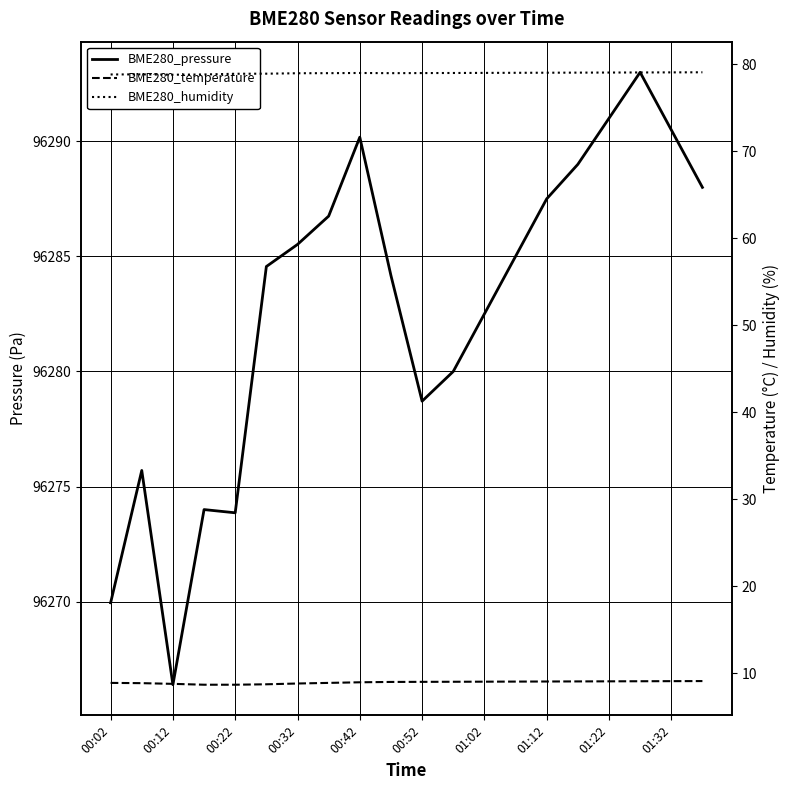

True or false: BME280_temperature and BME280_humidity cross at least once.

False